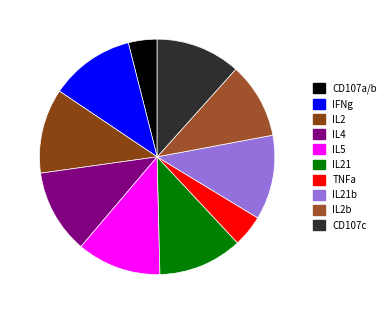

How many segments does this pie chart have?

10